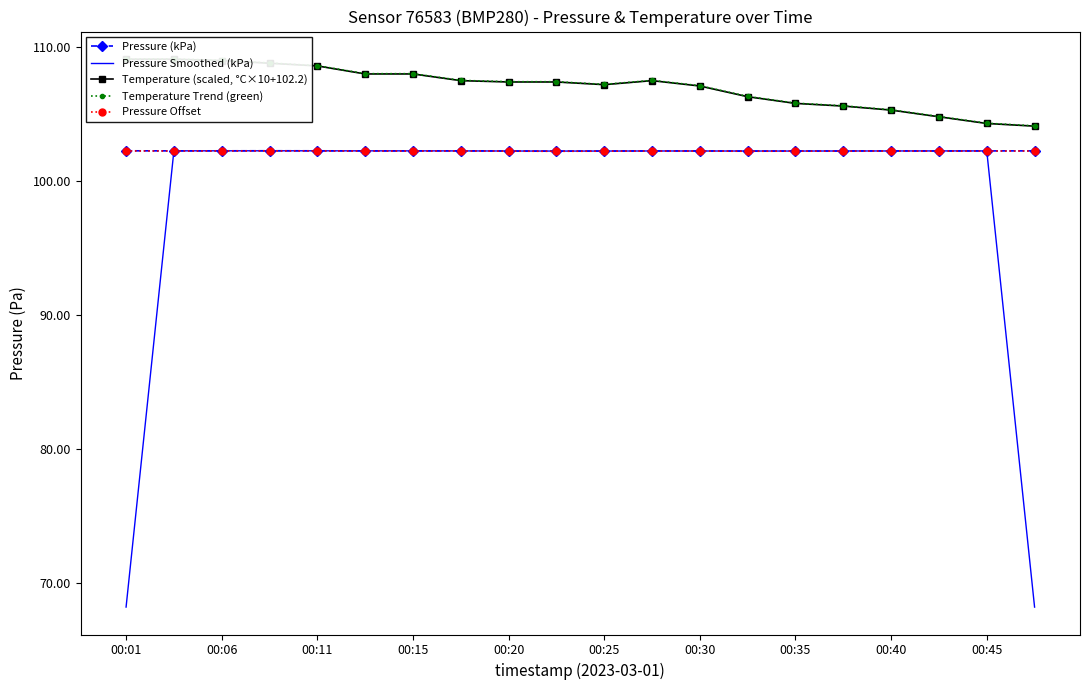

How many lines are shown in the chart?

5